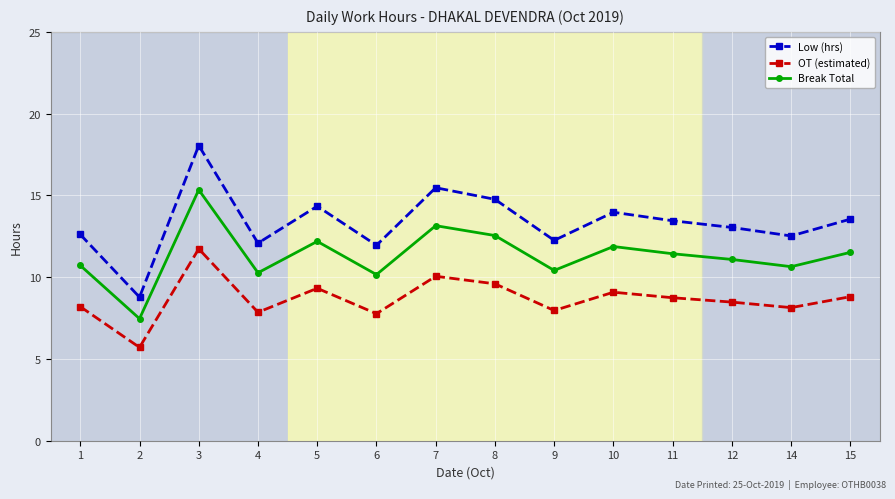

What is the approximate value of OT (estimated) at 5?

9.3